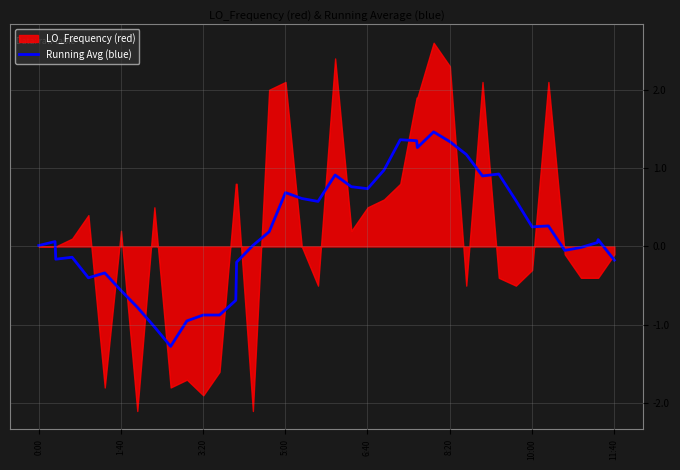

How many interior local valleys (lower than both neighbors) does the data have?

9